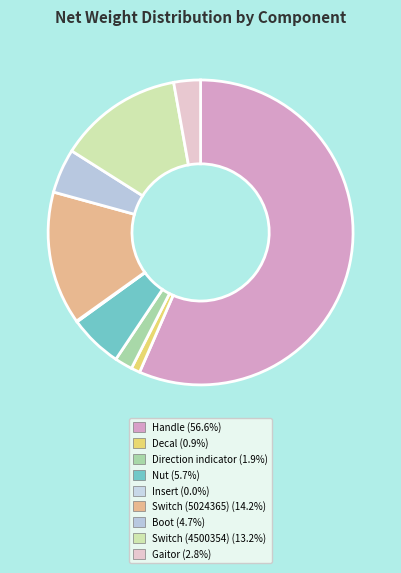

What percentage is the Switch (4500354) slice, to the nearest percent?

13%